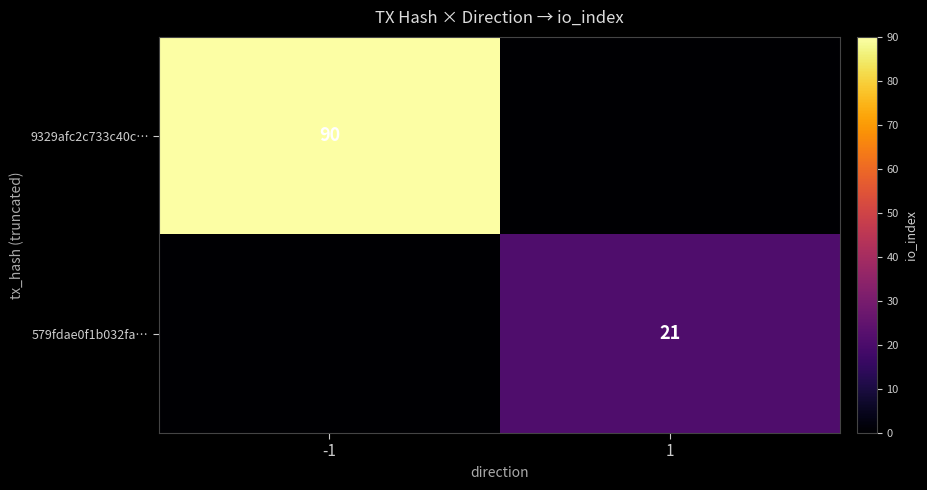

True or false: 579fdae0f1b032fa… has a value of 6 at 1.

False